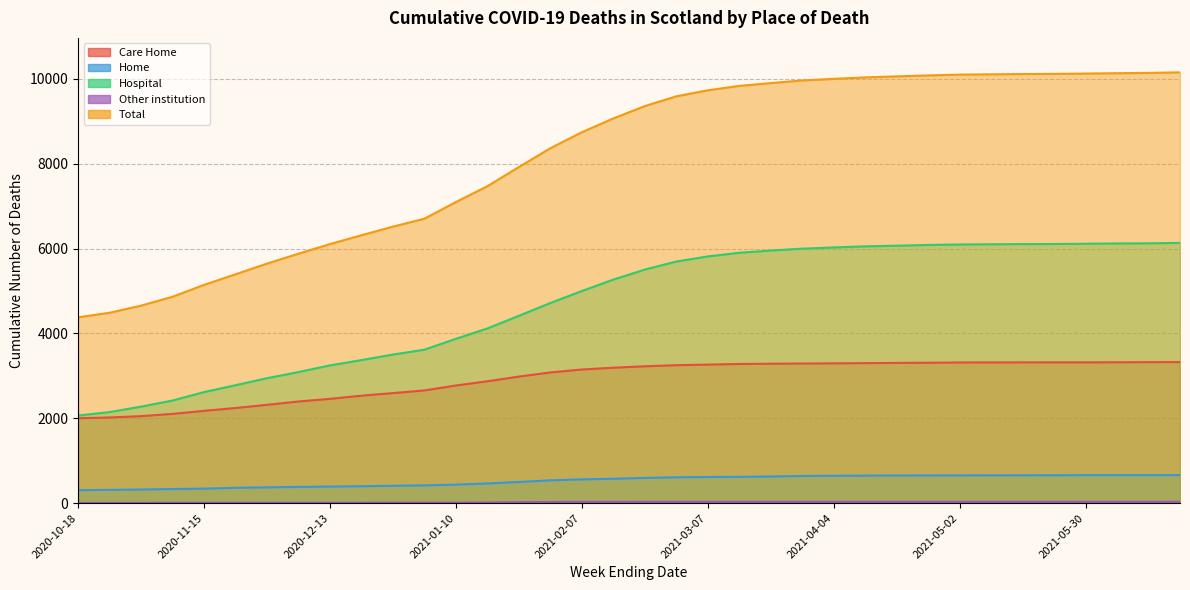

Reading left to right, extract all data points from this chart.

Care Home: 2021-06-20=3324	2021-06-13=3323	2021-06-06=3319	2021-05-30=3318	2021-05-23=3318	2021-05-16=3317	2021-05-09=3316	2021-05-02=3315	2021-04-25=3308	2021-04-18=3305	2021-04-11=3299	2021-04-04=3294	2021-03-28=3290	2021-03-21=3285	2021-03-14=3279	2021-03-07=3265	2021-02-28=3251	2021-02-21=3225	2021-02-14=3191	2021-02-07=3149	2021-01-31=3080	2021-01-24=2982	2021-01-17=2871	2021-01-10=2772	2021-01-03=2656	2020-12-27=2593	2020-12-20=2532	2020-12-13=2458	2020-12-06=2395	2020-11-29=2317	2020-11-22=2242	2020-11-15=2175	2020-11-08=2103	2020-11-01=2050	2020-10-25=2019	2020-10-18=2001
Home: 2021-06-20=662	2021-06-13=660	2021-06-06=660	2021-05-30=660	2021-05-23=658	2021-05-16=657	2021-05-09=656	2021-05-02=655	2021-04-25=654	2021-04-18=652	2021-04-11=649	2021-04-04=646	2021-03-28=641	2021-03-21=628	2021-03-14=621	2021-03-07=617	2021-02-28=609	2021-02-21=595	2021-02-14=575	2021-02-07=561	2021-01-31=538	2021-01-24=499	2021-01-17=464	2021-01-10=438	2021-01-03=419	2020-12-27=410	2020-12-20=399	2020-12-13=391	2020-12-06=383	2020-11-29=373	2020-11-22=362	2020-11-15=342	2020-11-08=333	2020-11-01=322	2020-10-25=313	2020-10-18=306
Hospital: 2021-06-20=6132	2021-06-13=6122	2021-06-06=6119	2021-05-30=6112	2021-05-23=6106	2021-05-16=6104	2021-05-09=6100	2021-05-02=6095	2021-04-25=6084	2021-04-18=6066	2021-04-11=6051	2021-04-04=6025	2021-03-28=5996	2021-03-21=5952	2021-03-14=5899	2021-03-07=5813	2021-02-28=5693	2021-02-21=5503	2021-02-14=5267	2021-02-07=4998	2021-01-31=4716	2021-01-24=4414	2021-01-17=4116	2021-01-10=3872	2021-01-03=3616	2020-12-27=3501	2020-12-20=3371	2020-12-13=3245	2020-12-06=3089	2020-11-29=2944	2020-11-22=2779	2020-11-15=2617	2020-11-08=2418	2020-11-01=2274	2020-10-25=2146	2020-10-18=2064
Other institution: 2021-06-20=32	2021-06-13=32	2021-06-06=32	2021-05-30=32	2021-05-23=32	2021-05-16=32	2021-05-09=32	2021-05-02=32	2021-04-25=32	2021-04-18=32	2021-04-11=32	2021-04-04=32	2021-03-28=32	2021-03-21=32	2021-03-14=32	2021-03-07=32	2021-02-28=32	2021-02-21=32	2021-02-14=31	2021-02-07=31	2021-01-31=28	2021-01-24=24	2021-01-17=16	2021-01-10=12	2021-01-03=11	2020-12-27=11	2020-12-20=10	2020-12-13=10	2020-12-06=10	2020-11-29=10	2020-11-22=9	2020-11-15=9	2020-11-08=9	2020-11-01=8	2020-10-25=8	2020-10-18=8
Total: 2021-06-20=10150	2021-06-13=10137	2021-06-06=10130	2021-05-30=10122	2021-05-23=10114	2021-05-16=10110	2021-05-09=10104	2021-05-02=10097	2021-04-25=10078	2021-04-18=10055	2021-04-11=10031	2021-04-04=9997	2021-03-28=9959	2021-03-21=9897	2021-03-14=9831	2021-03-07=9727	2021-02-28=9585	2021-02-21=9355	2021-02-14=9064	2021-02-07=8739	2021-01-31=8362	2021-01-24=7919	2021-01-17=7467	2021-01-10=7094	2021-01-03=6702	2020-12-27=6515	2020-12-20=6312	2020-12-13=6104	2020-12-06=5877	2020-11-29=5644	2020-11-22=5392	2020-11-15=5143	2020-11-08=4863	2020-11-01=4654	2020-10-25=4486	2020-10-18=4379